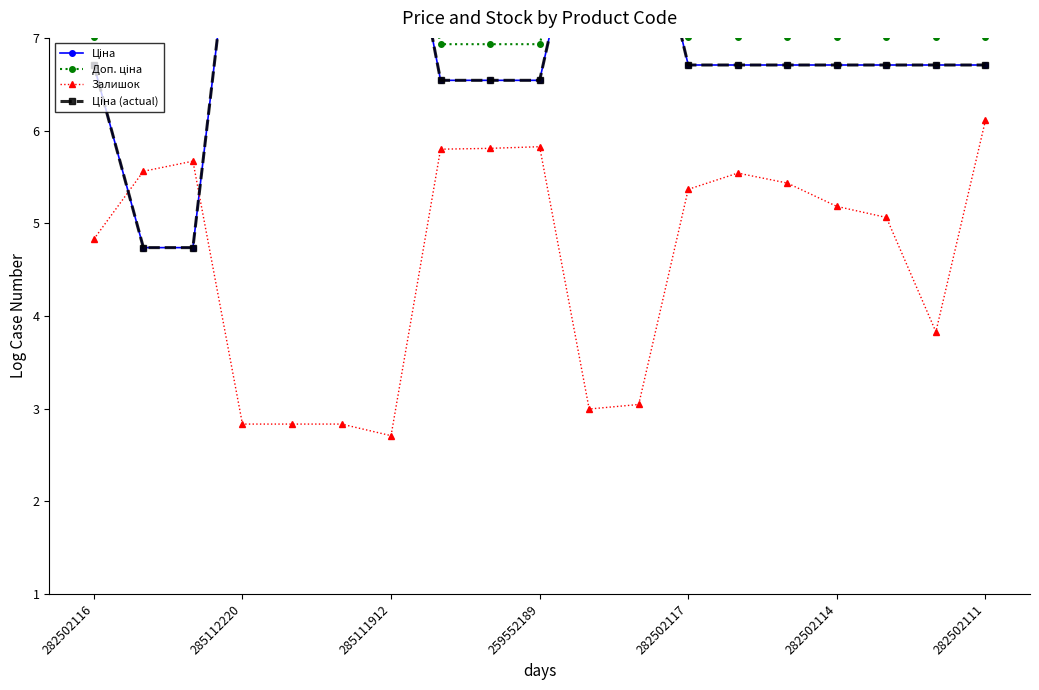

True or false: Залишок has more than 2 points higher than both neighbors.

True